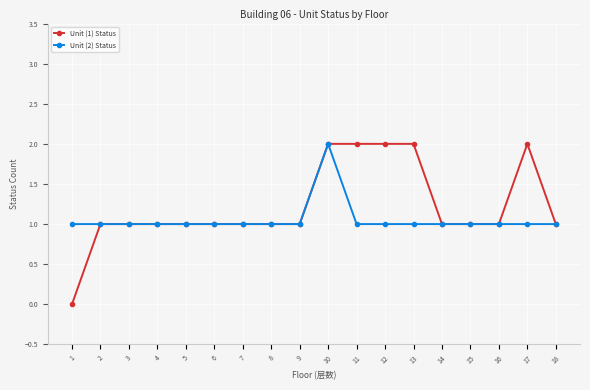

The Unit (2) Status series shows 0 at 8. True or false?

False